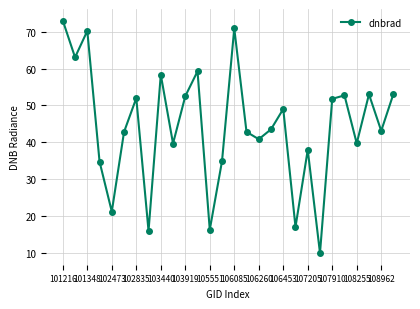

How many distinct data groups are displayed?

1